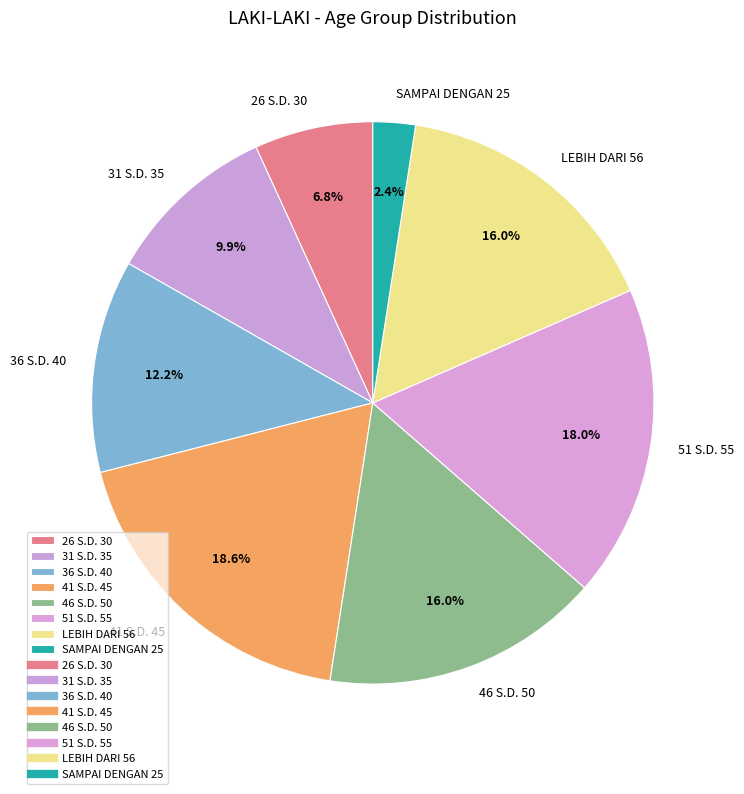

What portion of the pie excludes 26 S.D. 30?

93.2%